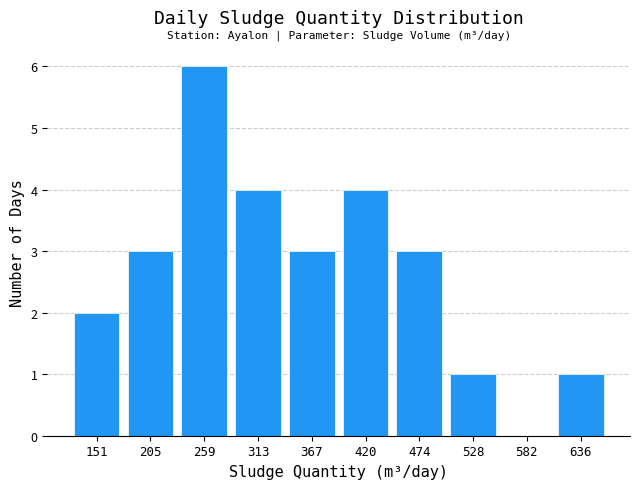

Reading left to right, list every bar in this chart as the range it spans on the x-axis followed by its height. Neither the bar edges nor the heights are printed on the chart, so give them approximately, as read against the axes.

120 to 180: 2
180 to 230: 3
230 to 290: 6
290 to 340: 4
340 to 390: 3
390 to 450: 4
450 to 500: 3
500 to 560: 1
560 to 610: 0
610 to 660: 1